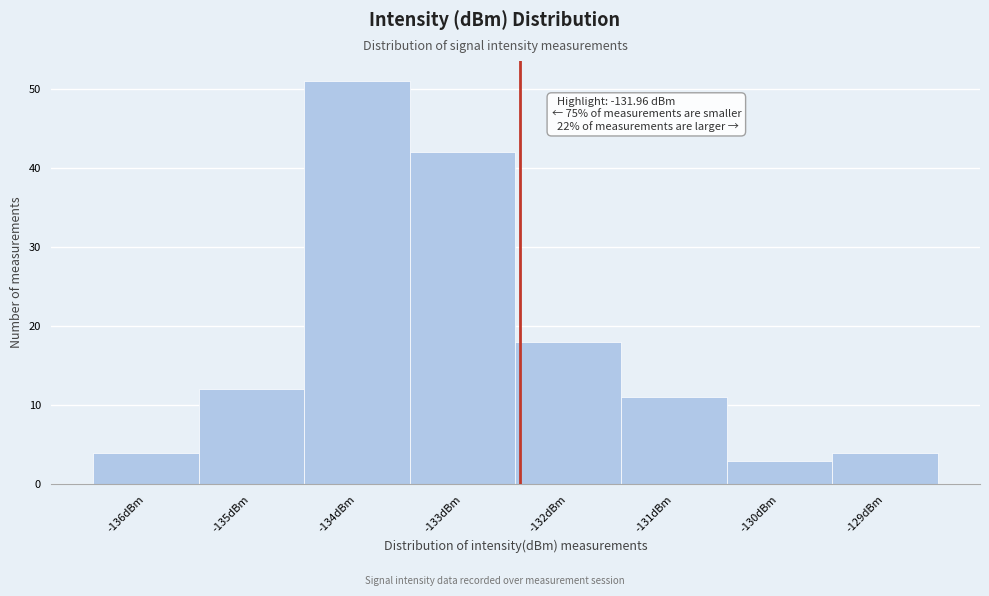

Reading left to right, what are all the values shown in this chart?

-136dBm=4	-135dBm=12	-134dBm=51	-133dBm=42	-132dBm=18	-131dBm=11	-130dBm=3	-129dBm=4